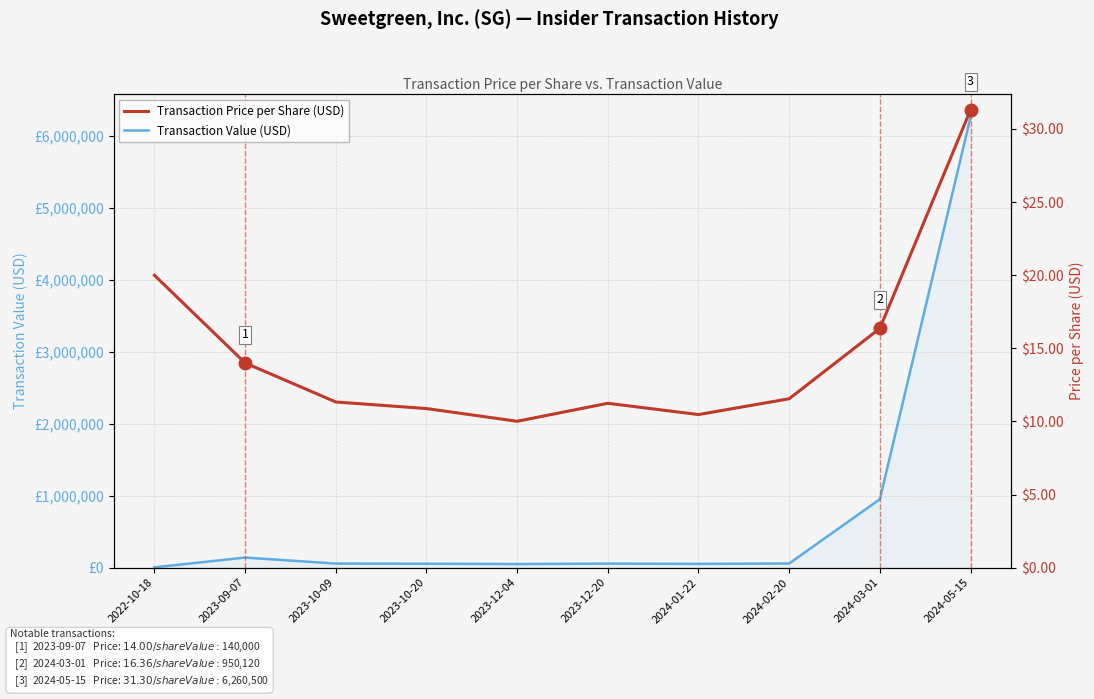

Between 2022-10-18 and 2023-12-04, which series saw the biggest shift?

Transaction Value (USD)